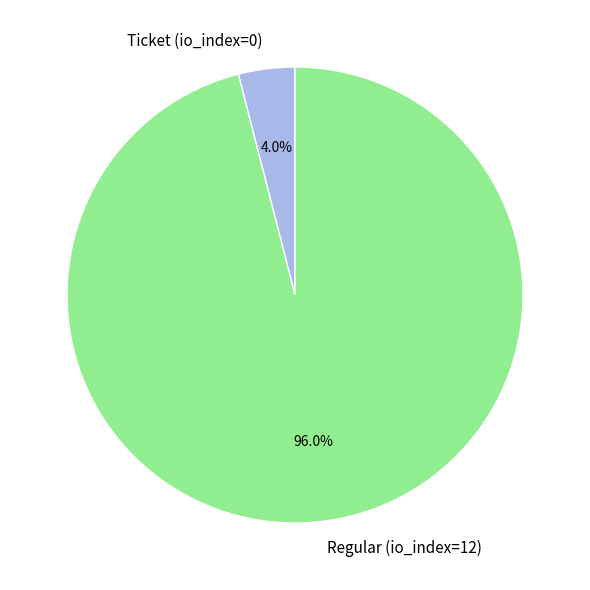

Combined, what portion of the pie is Regular (io_index=12) and Ticket (io_index=0)?

100.0%